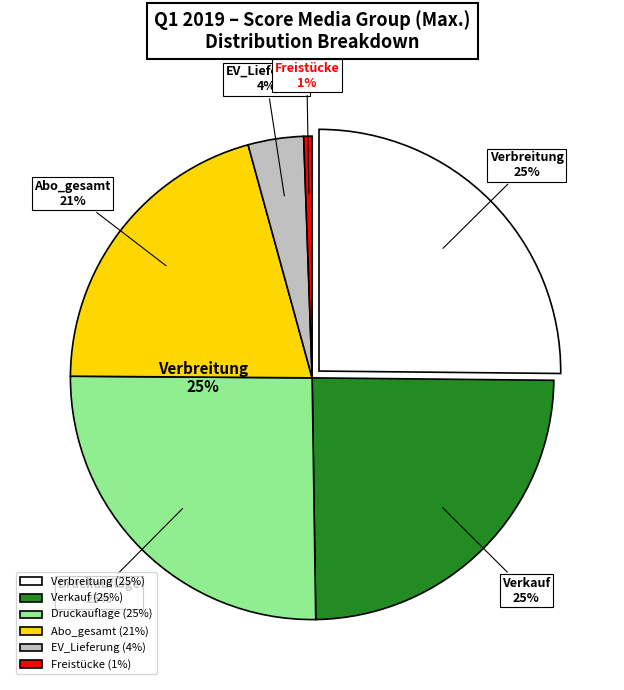

To the nearest percent, what is the average slice percentage?

17%